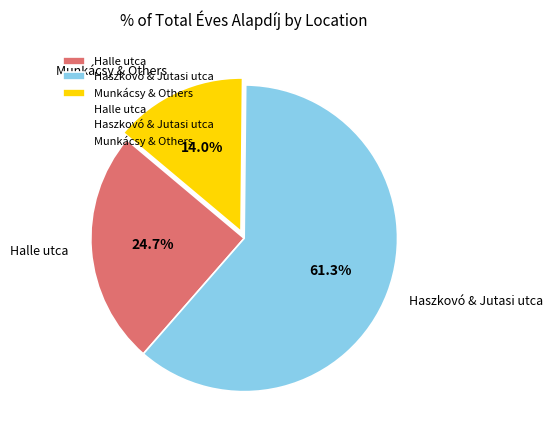

What is the ratio of the value at Haszkovó & Jutasi utca to the value at Munkácsy & Others?

4.4